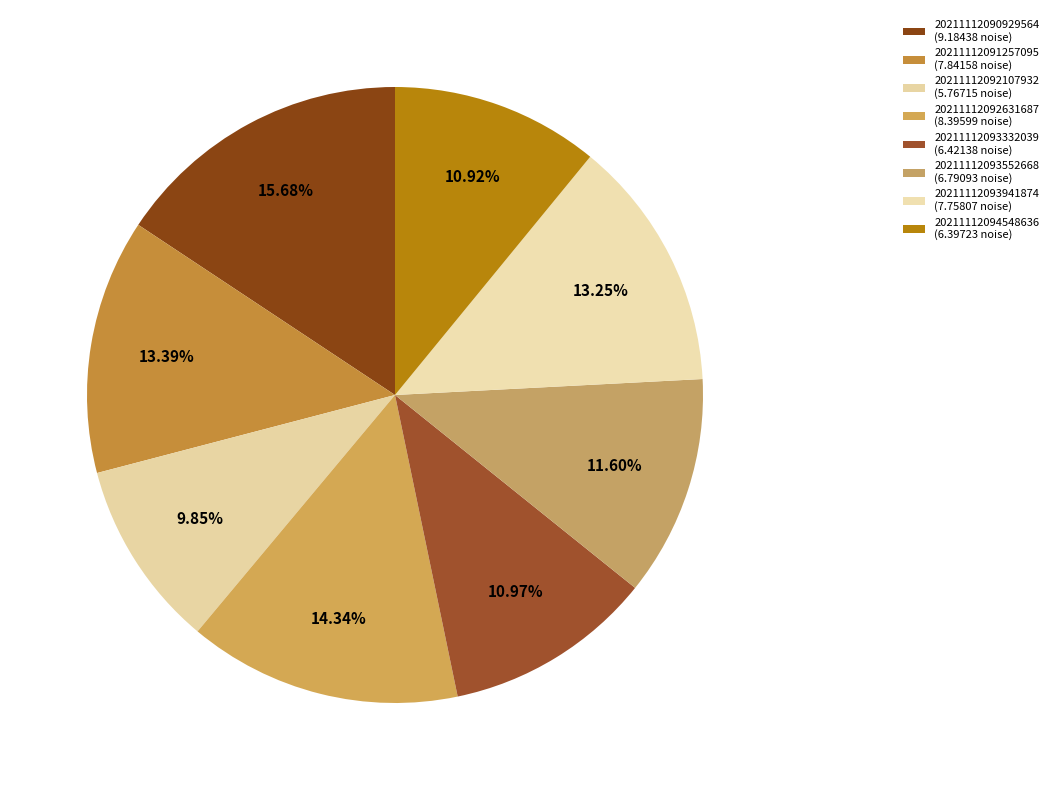

How many segments does this pie chart have?

8